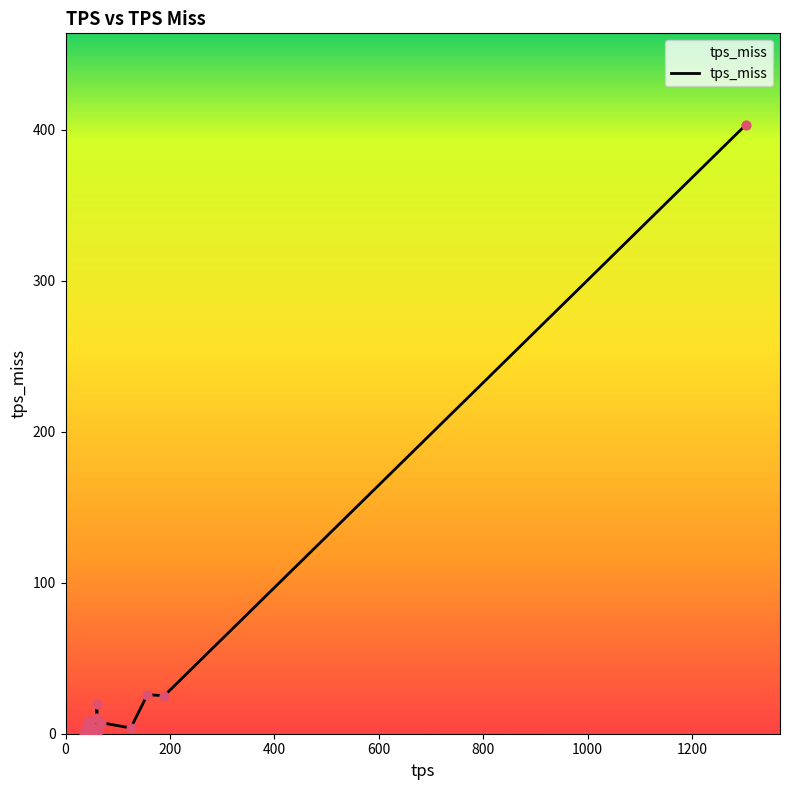

What is the greatest value displayed?

403.3